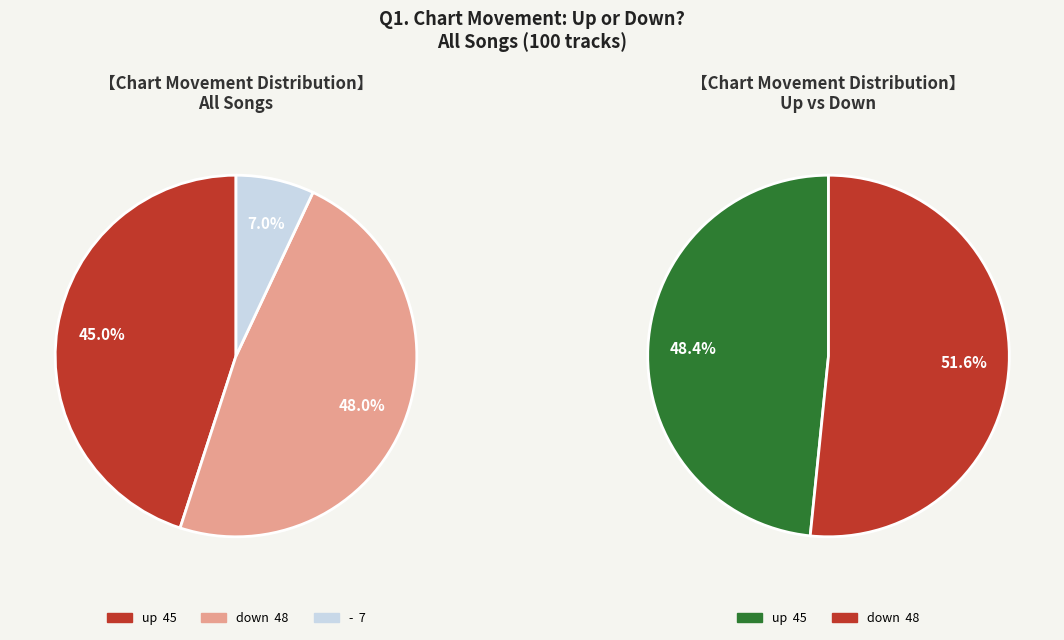

How many slices are in this pie chart?

3